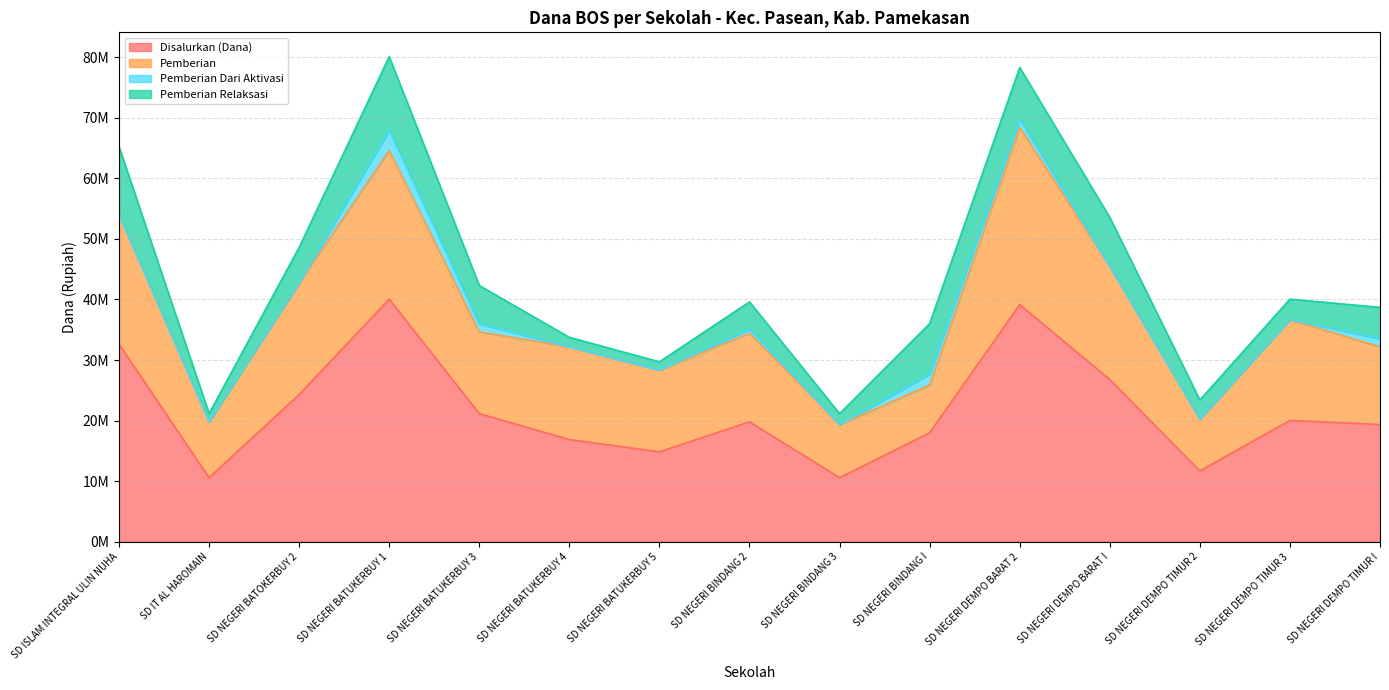

Which series changed the most between SD NEGERI BATUKERBUY 3 and SD NEGERI DEMPO TIMUR I?

Disalurkan (Dana)